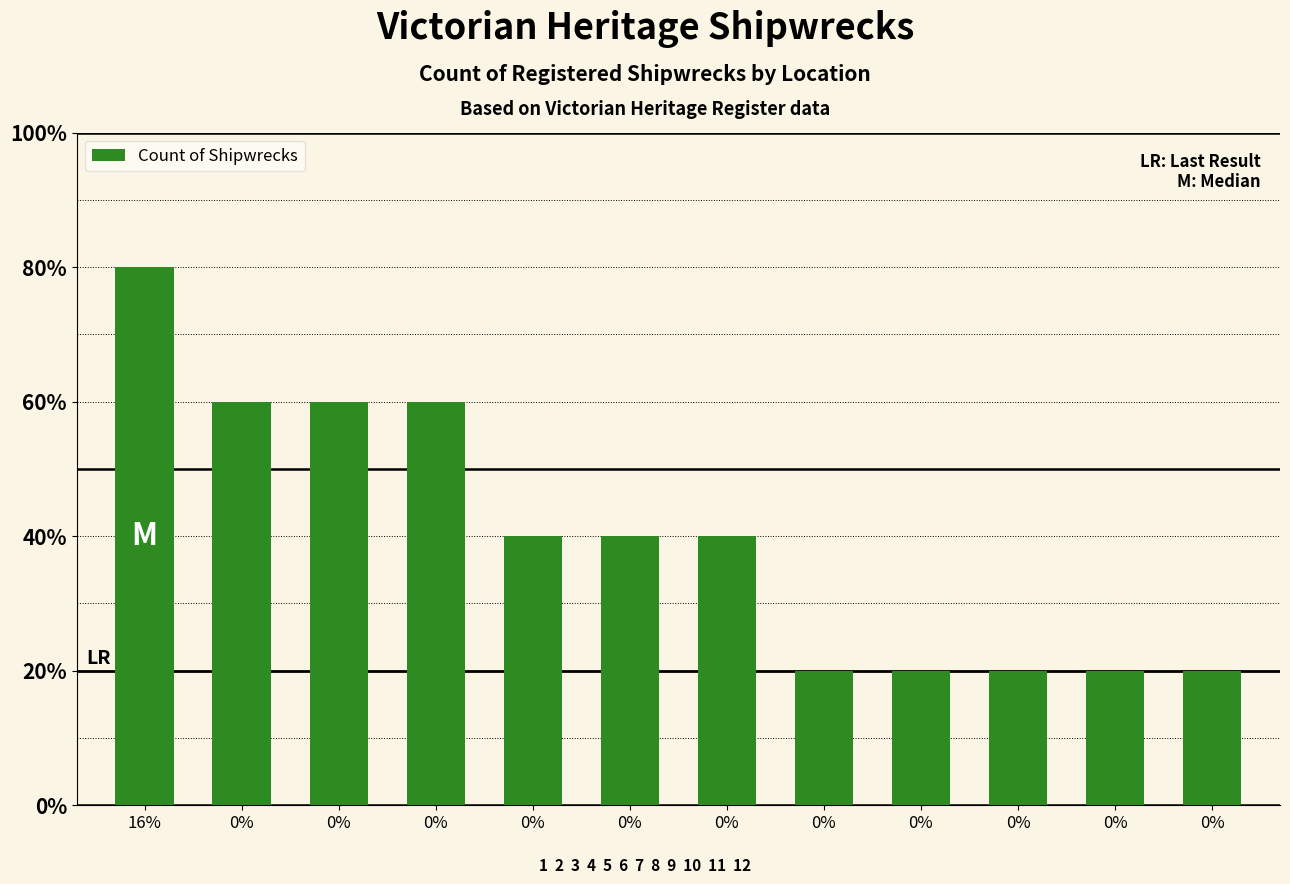

True or false: the data shows 4 at 0%.

False